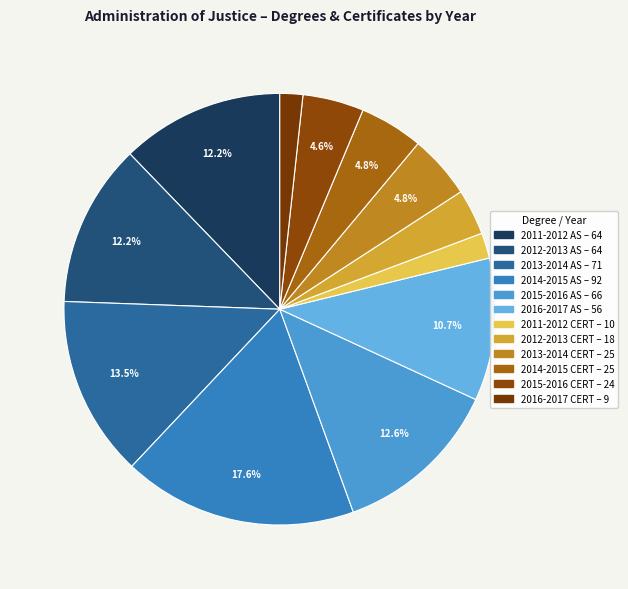

Count the number of slices in the pie.

12